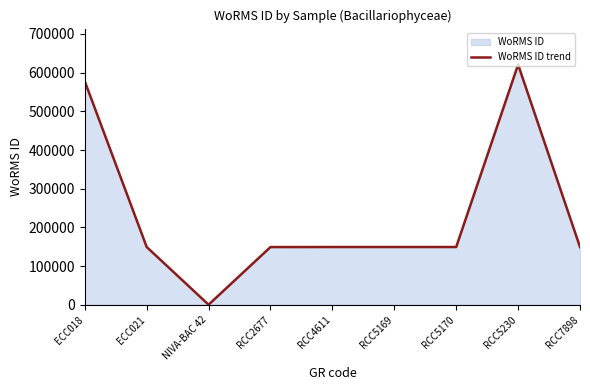

What is the average value?

232570